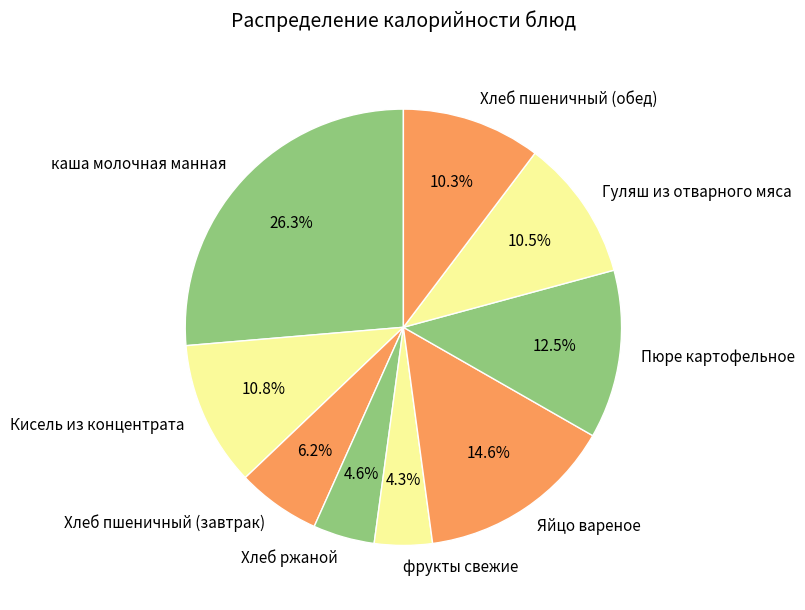

What portion of the pie excludes фрукты свежие?

95.7%